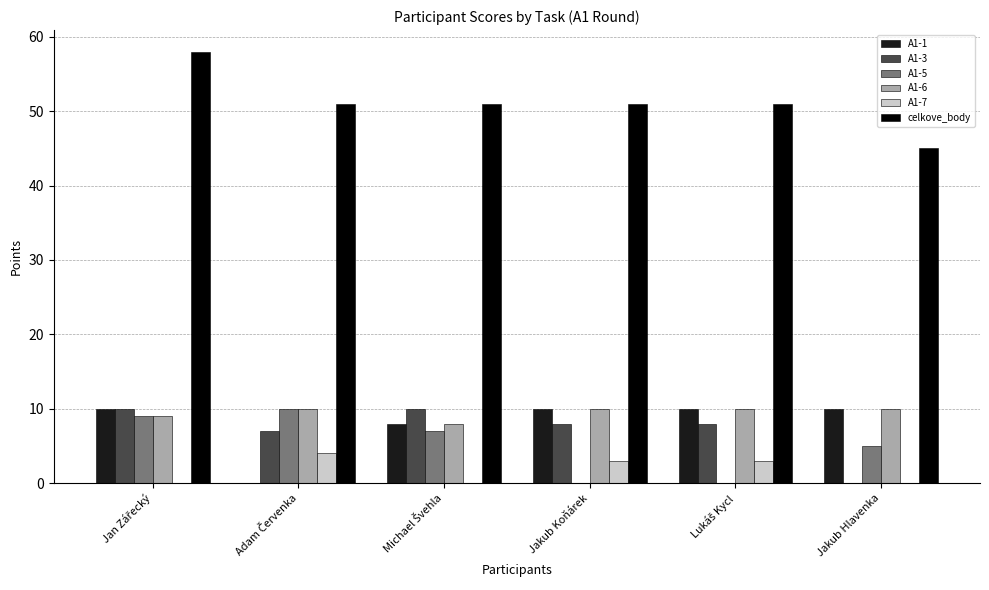

Reading left to right, what are all the values shown in this chart?

A1-1: 10	0	8	10	10	10
A1-3: 10	7	10	8	8	0
A1-5: 9	10	7	0	0	5
A1-6: 9	10	8	10	10	10
A1-7: 0	4	0	3	3	0
celkove_body: 58	51	51	51	51	45